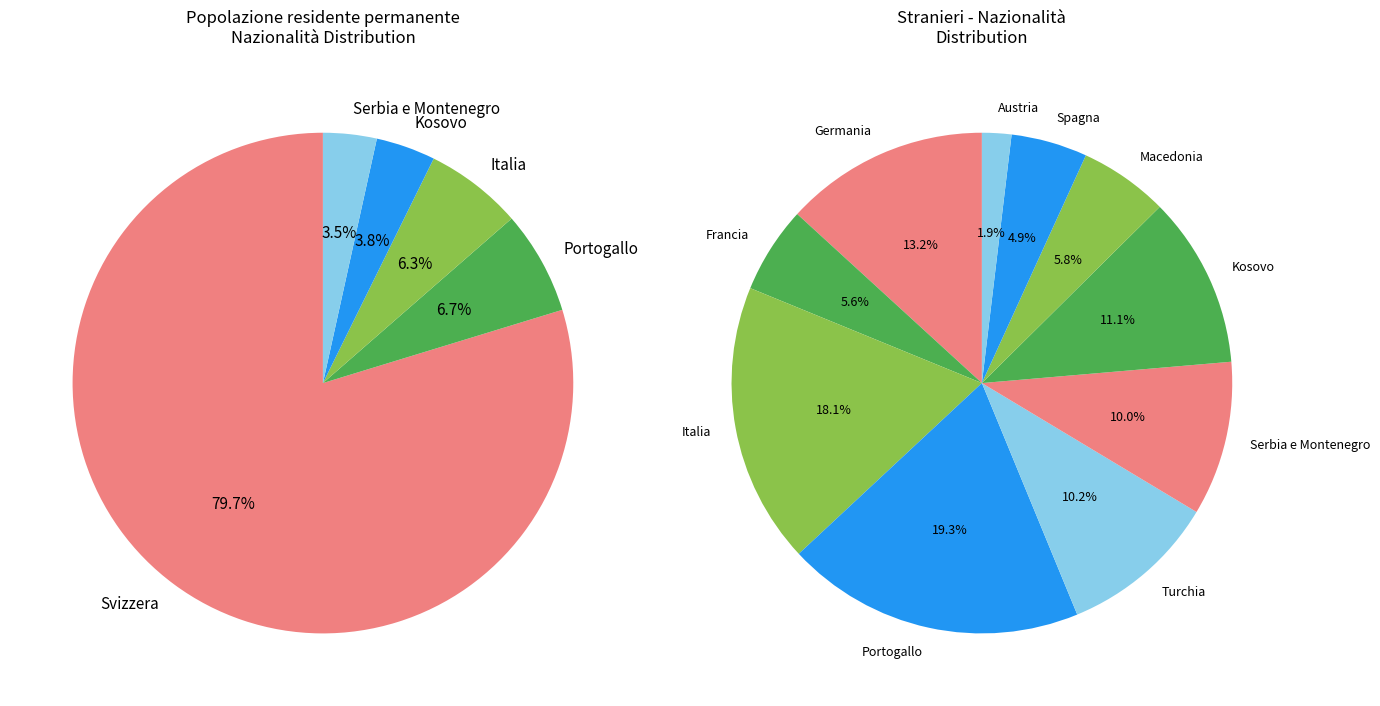

Which has a higher value, Macedonia or Kosovo?

Kosovo